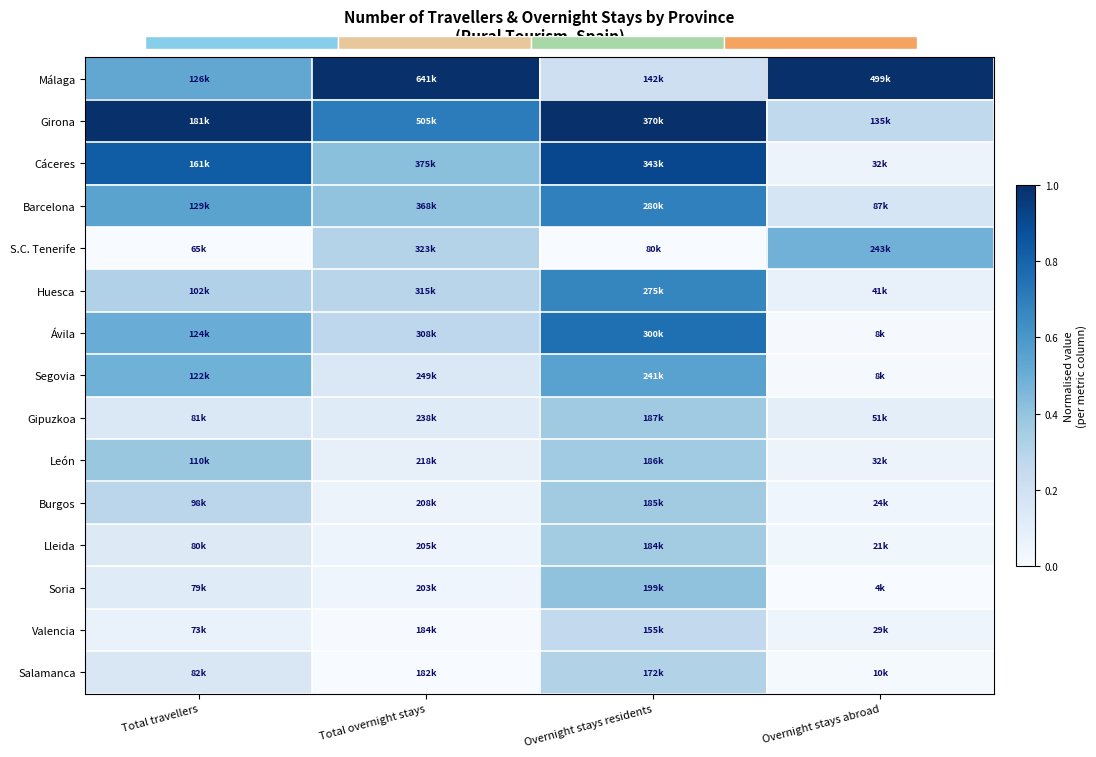

What is the total value across all series at Total travellers?

5.5